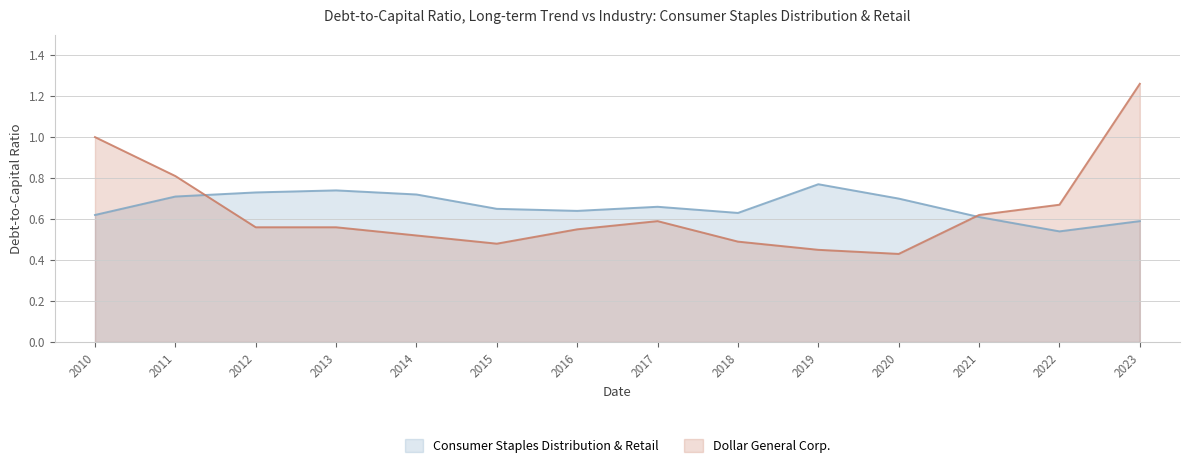

Count the number of categories in the chart.

14